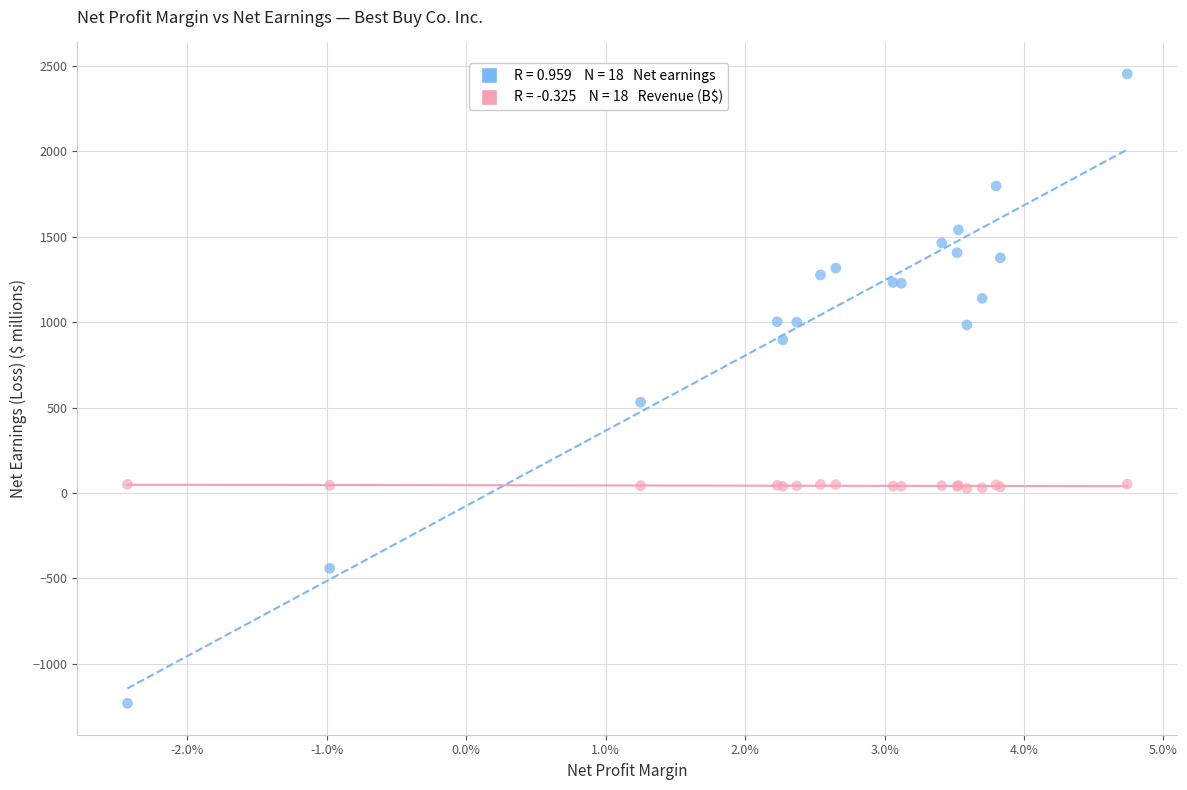

Across all series, what Y value is closest to 611?

532.0